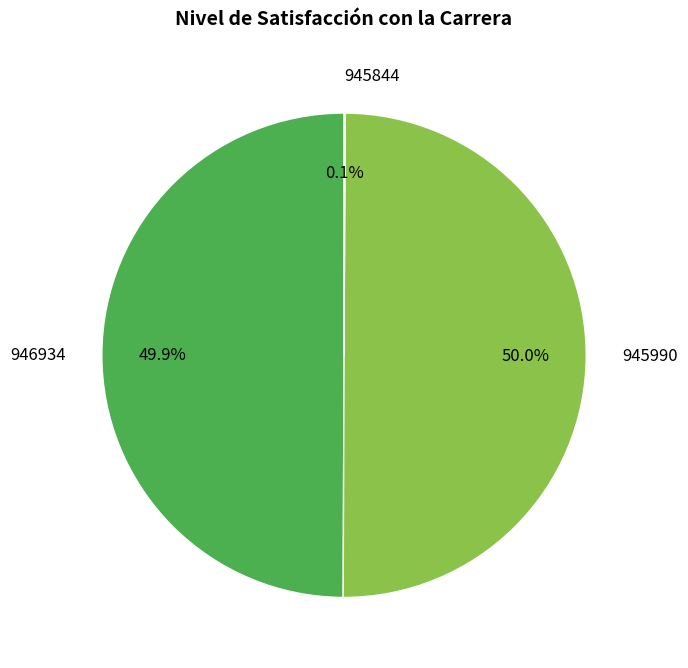

How much of the chart is everything except 945990?

50.0%